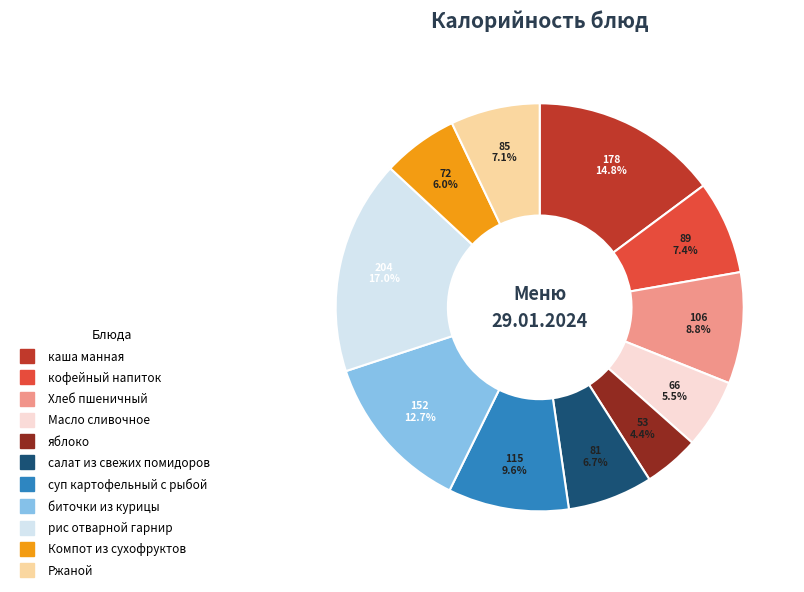

Is it true that кофейный напиток is 7% of the pie?

True